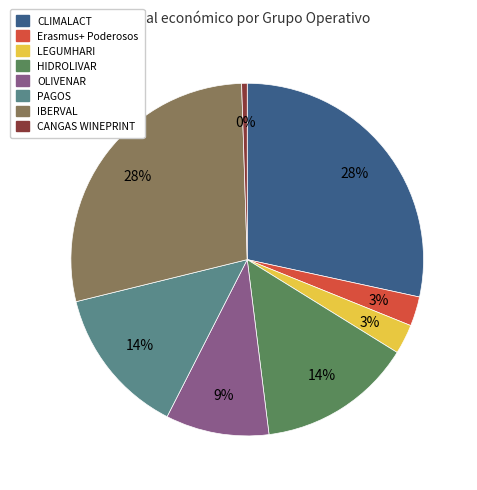

How many slices are in this pie chart?

8